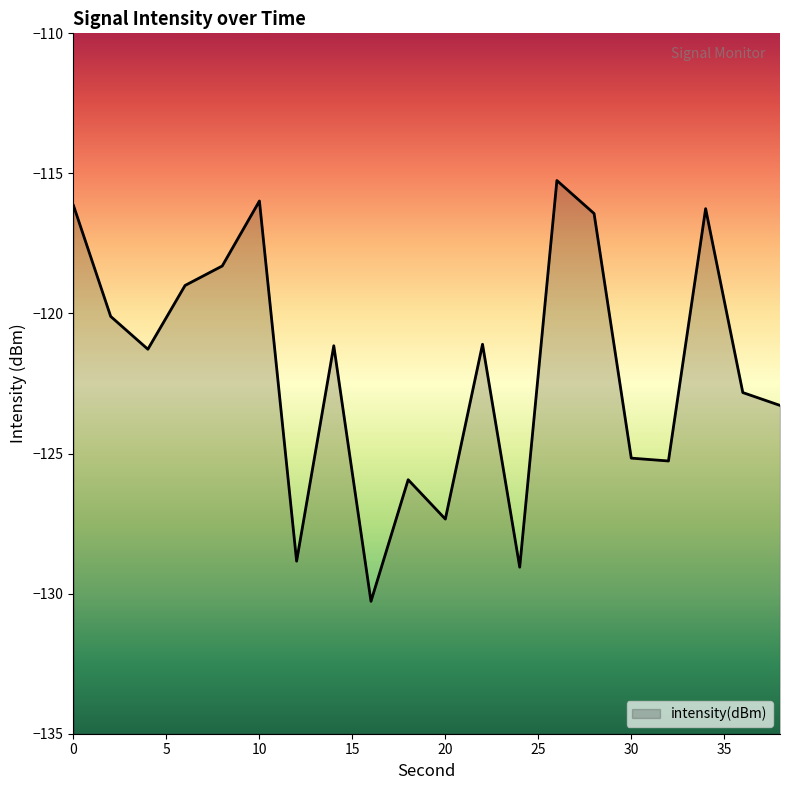

Does the chart have visible grid lines?

No